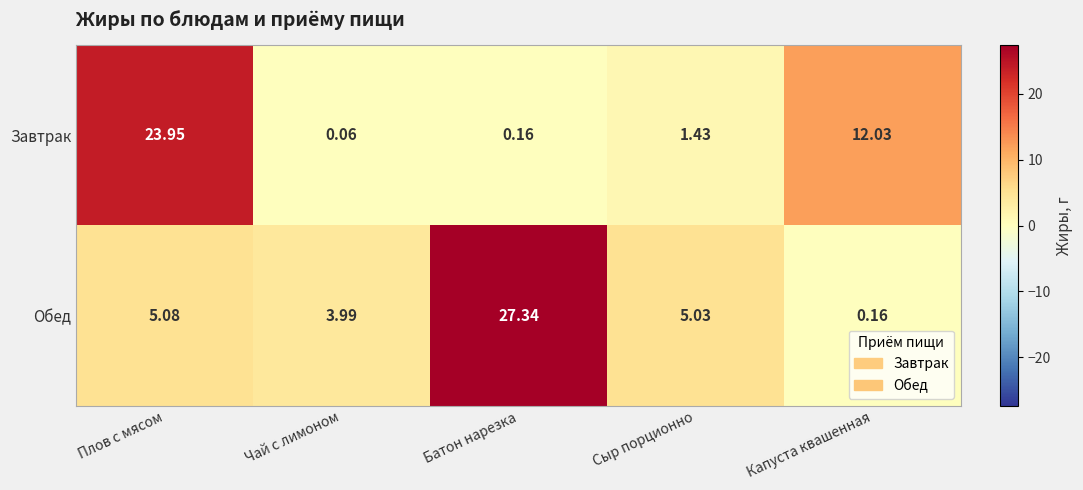

Rank the series by their average value, from highest to lowest.

Обед, Завтрак